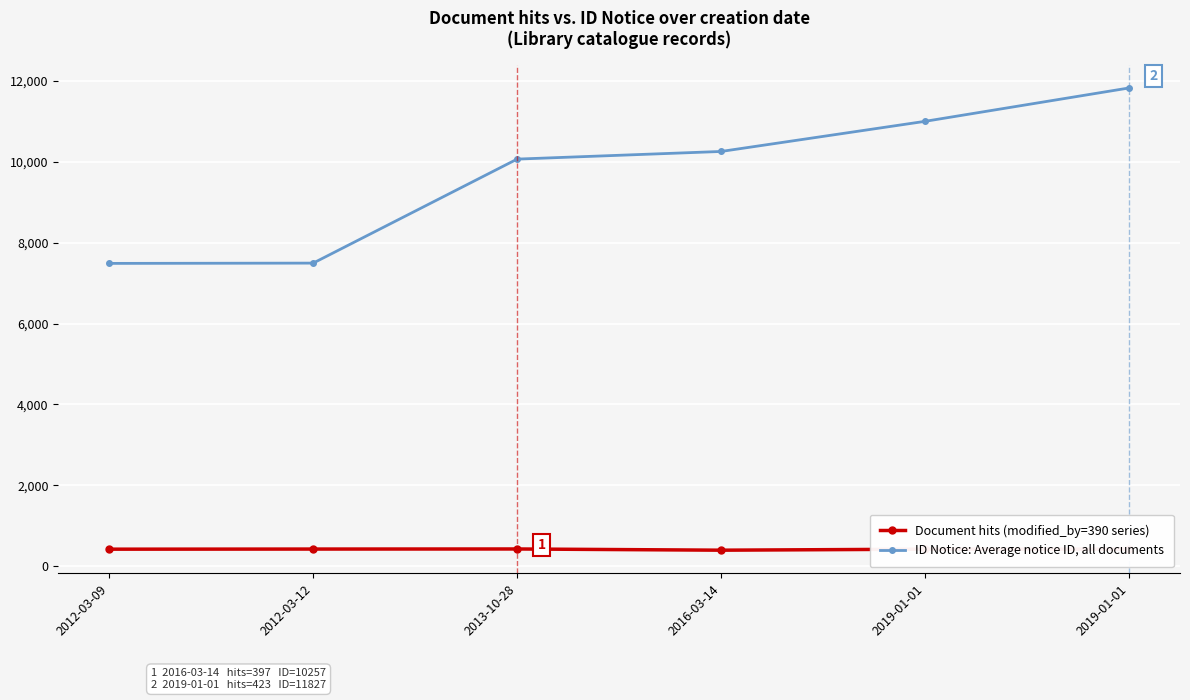

True or false: ID Notice: Average notice ID, all documents and Document hits (modified_by=390 series) cross at least once.

False